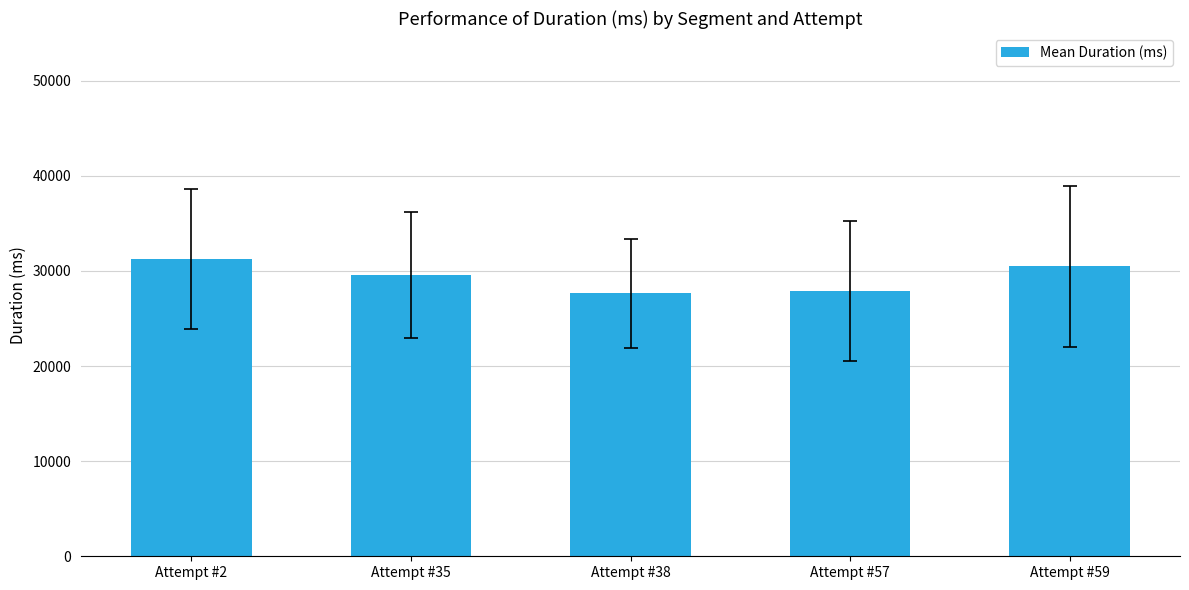

What is the sum of the values at Attempt #2 and Attempt #59?

61735.5